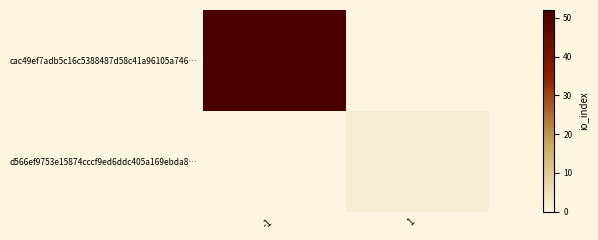

Which series has the largest range (max minus min)?

cac49ef7adb5c16c5388487d58c41a96105a746…